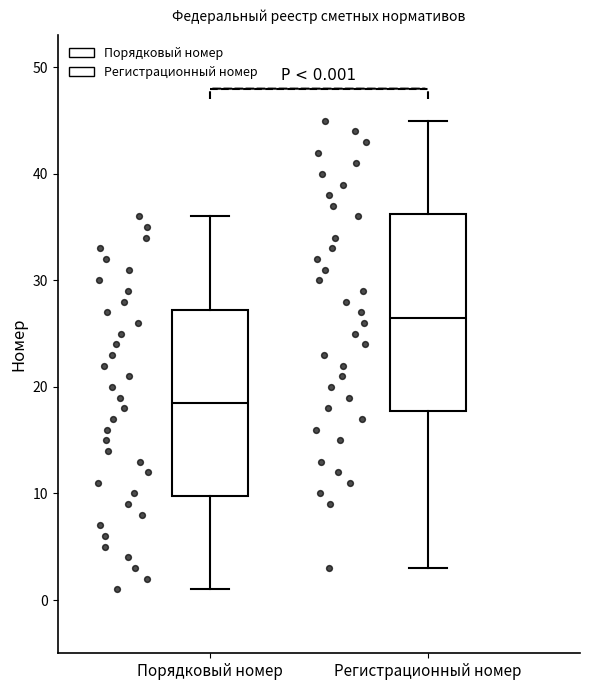

Which box's median line is the lowest?

Порядковый номер